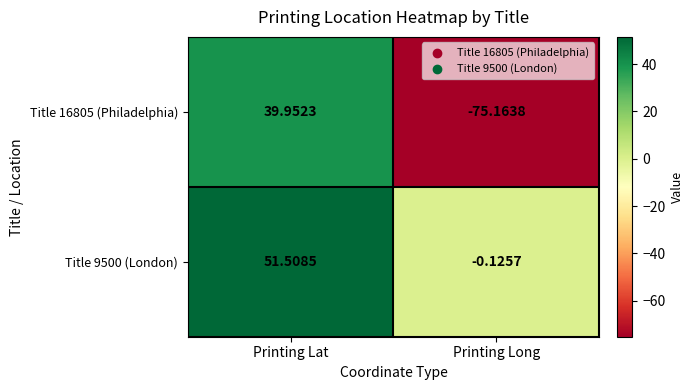

Rank the series at Printing Long from highest to lowest value.

Title 9500 (London), Title 16805 (Philadelphia)